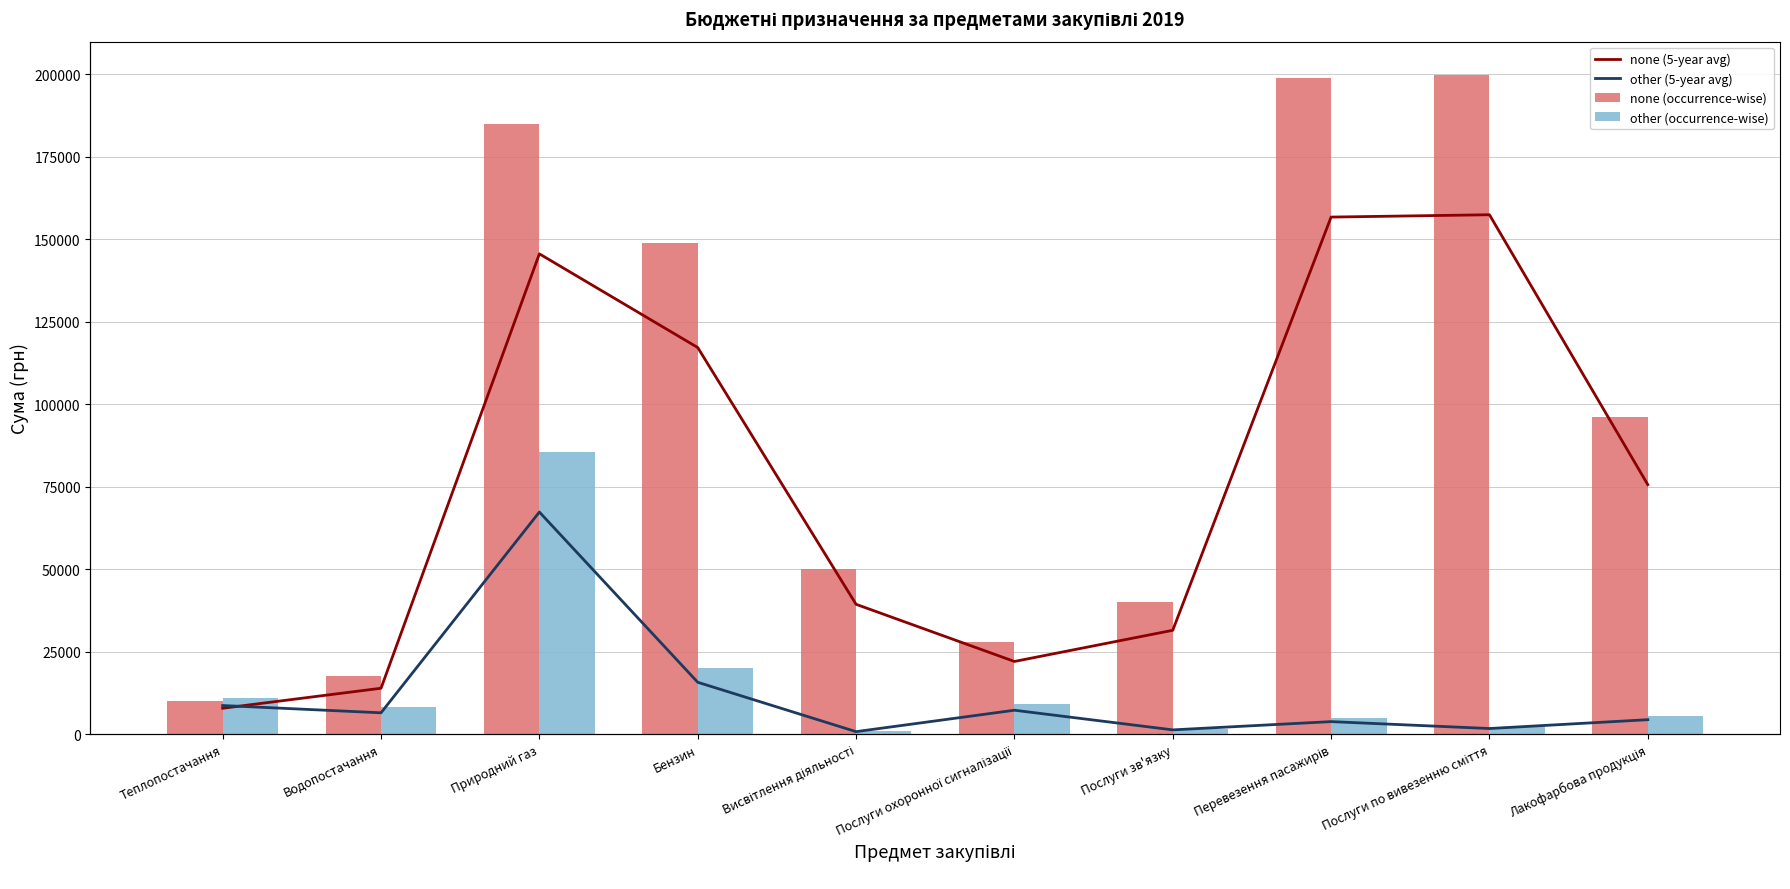

What is the spread (max minus min) of values at Послуги охоронної сигналізації?

28005.9